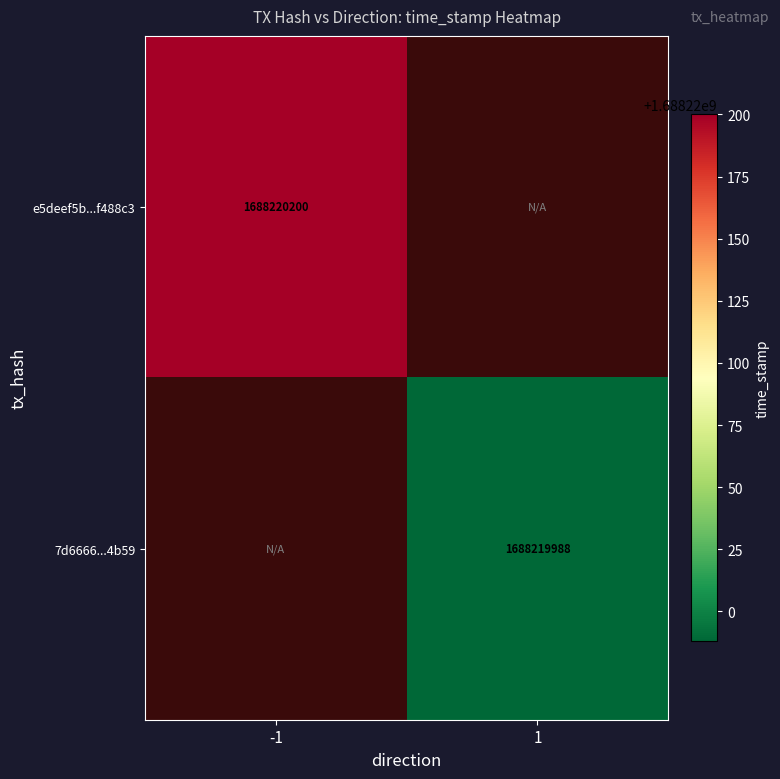

The value of 7d666617da3107af8f325454b989fd0b77a4b59 at direction is 1. True or false?

False